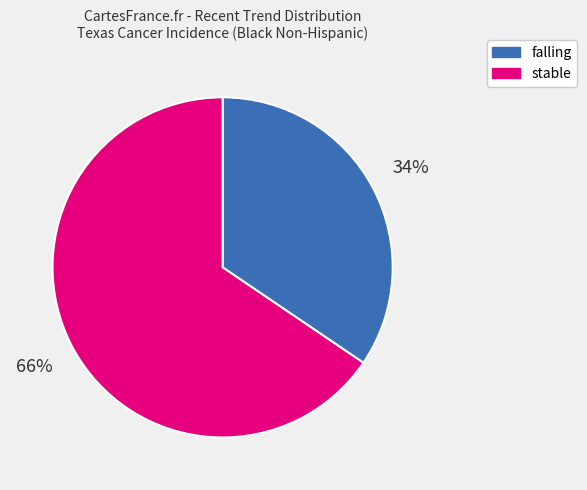

Is it true that falling is 21% of the pie?

False